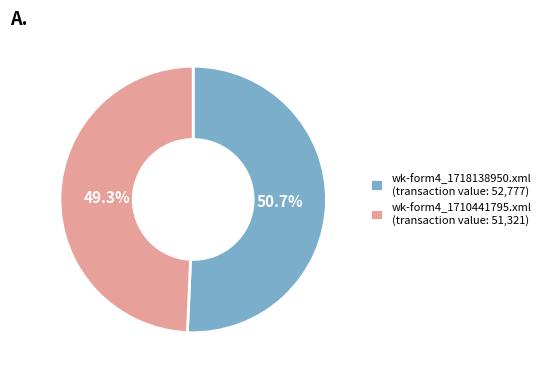

To the nearest percent, what is the difference between the wk-form4_1710441795.xml and wk-form4_1718138950.xml slice percentages?

1%